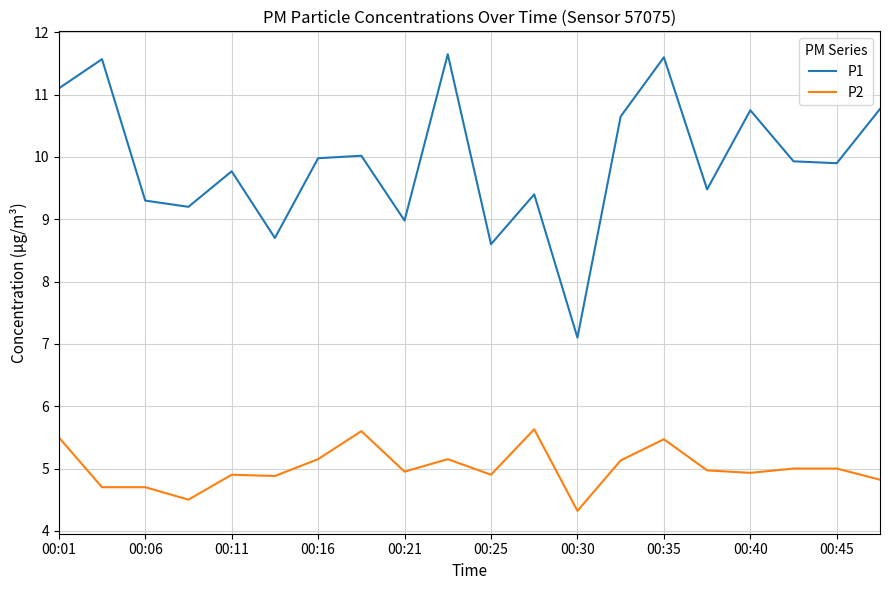

Which series has the widest spread of values?

P1